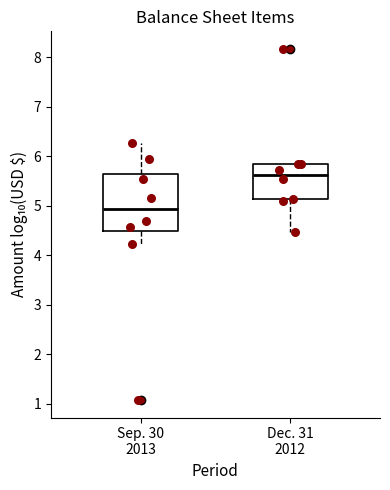

Where is the upper edge of the box for Dec. 31 2012 on the y-axis? The values are not printed on the chart, so give them approximately, as read against the axis.

5.9